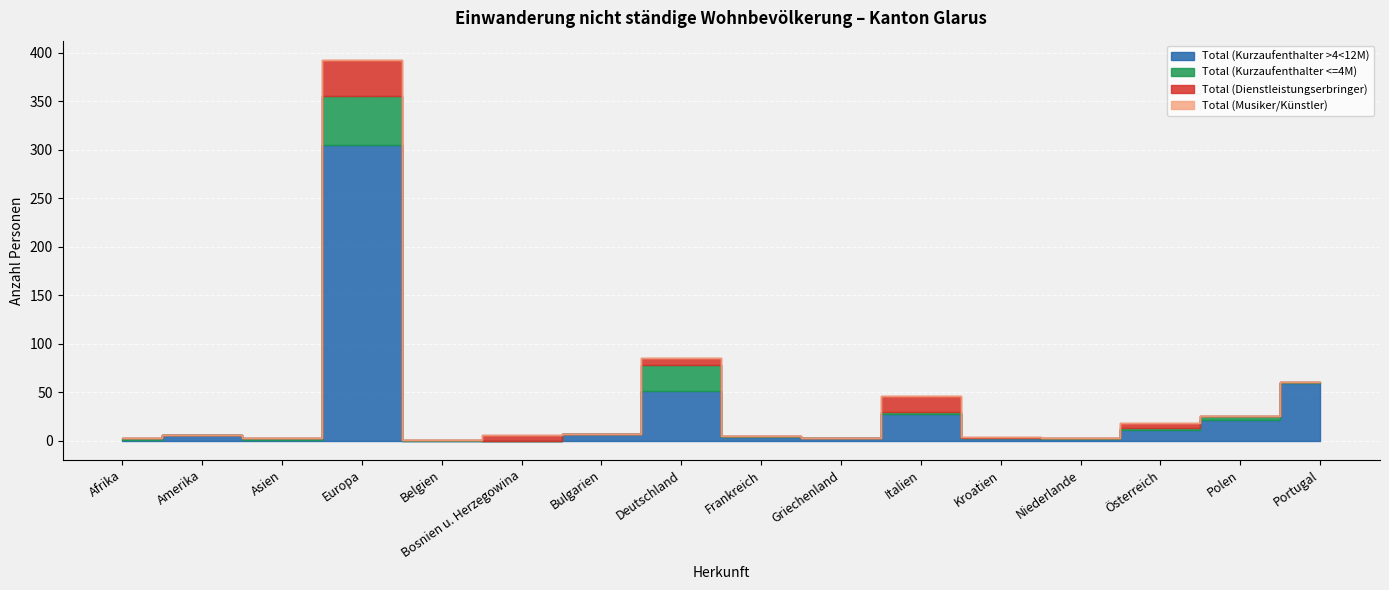

How many lines are shown in the chart?

4